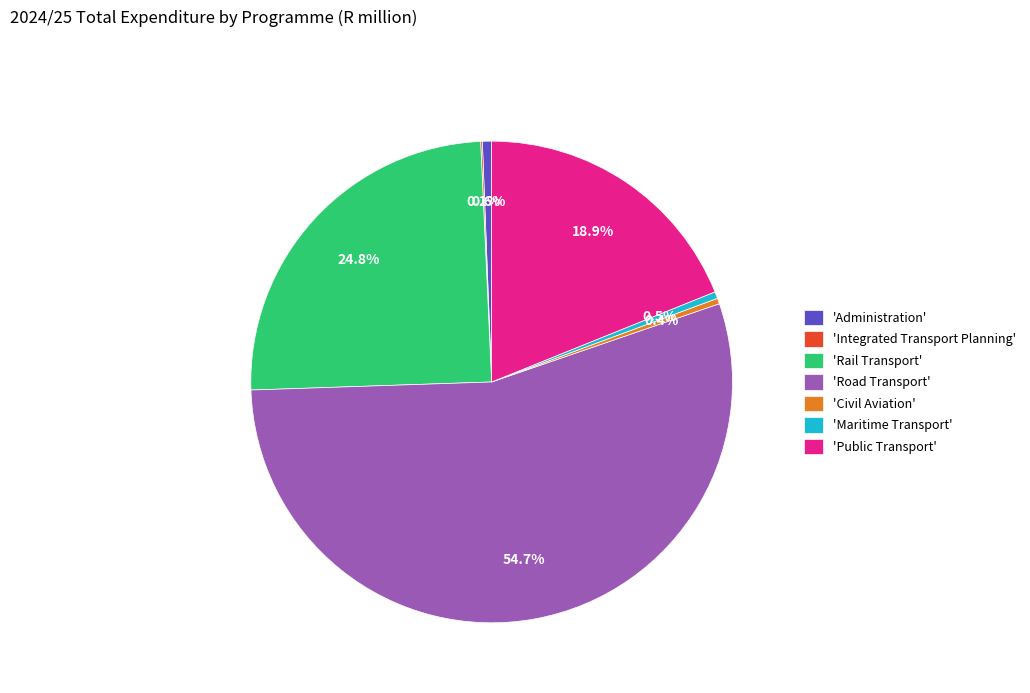

What portion of the pie excludes 'Public Transport'?

81.1%